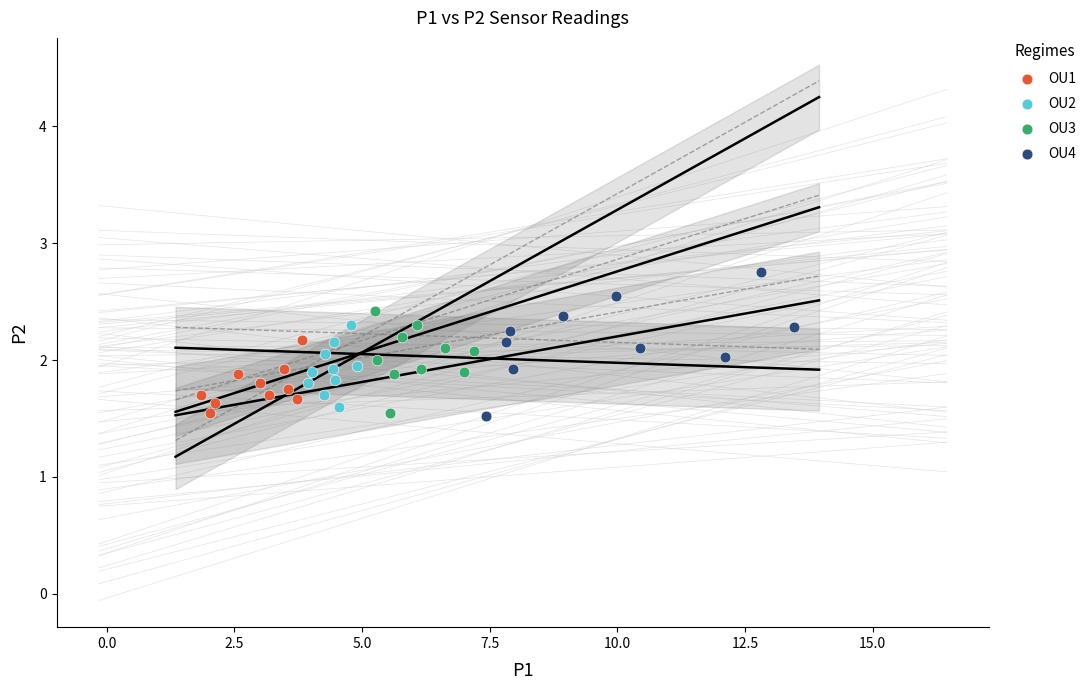

Which series reaches the maximum Y coordinate?

OU4